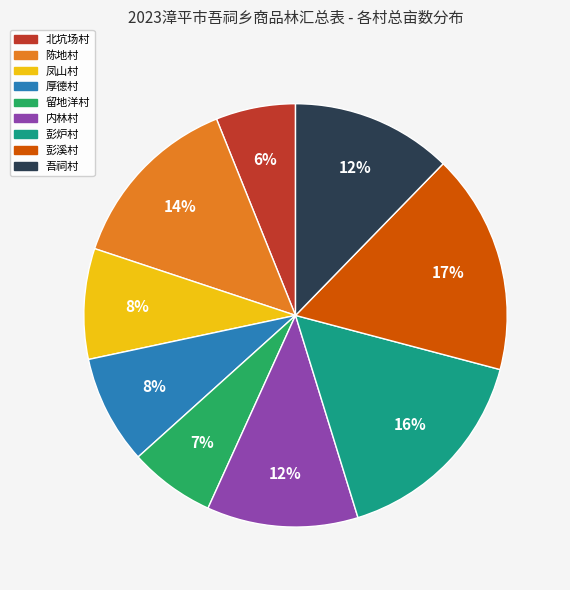

Combined, do 陈地村 and 留地洋村 account for over 50%?

No